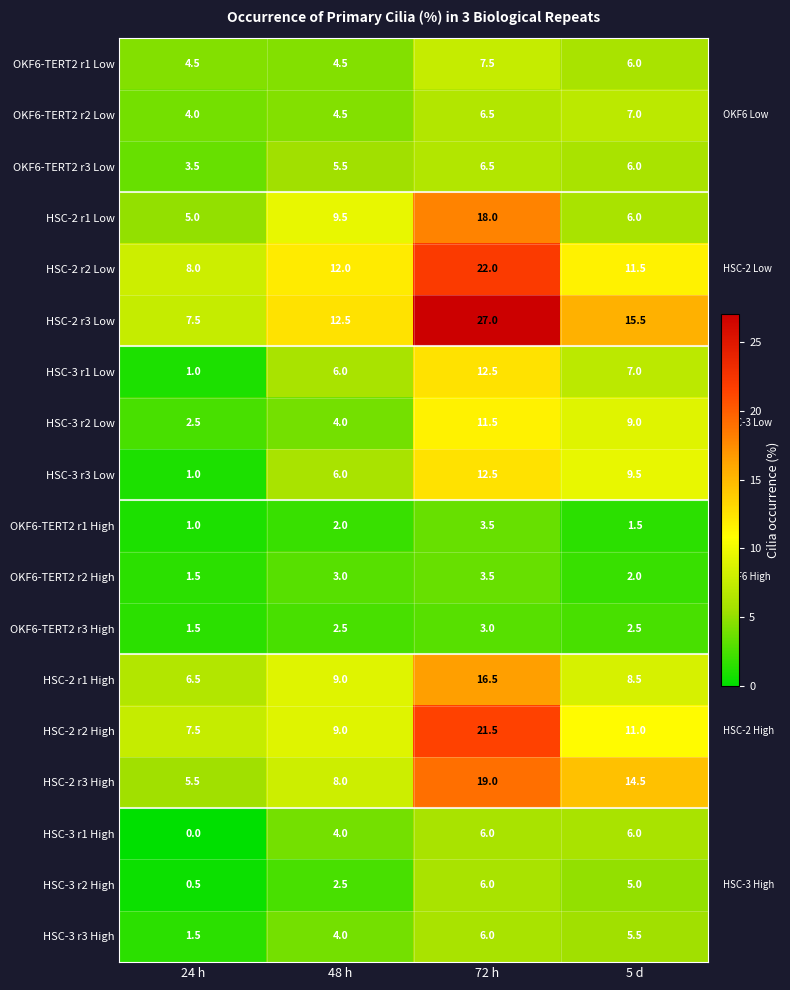

What is the greatest value displayed?

27.0